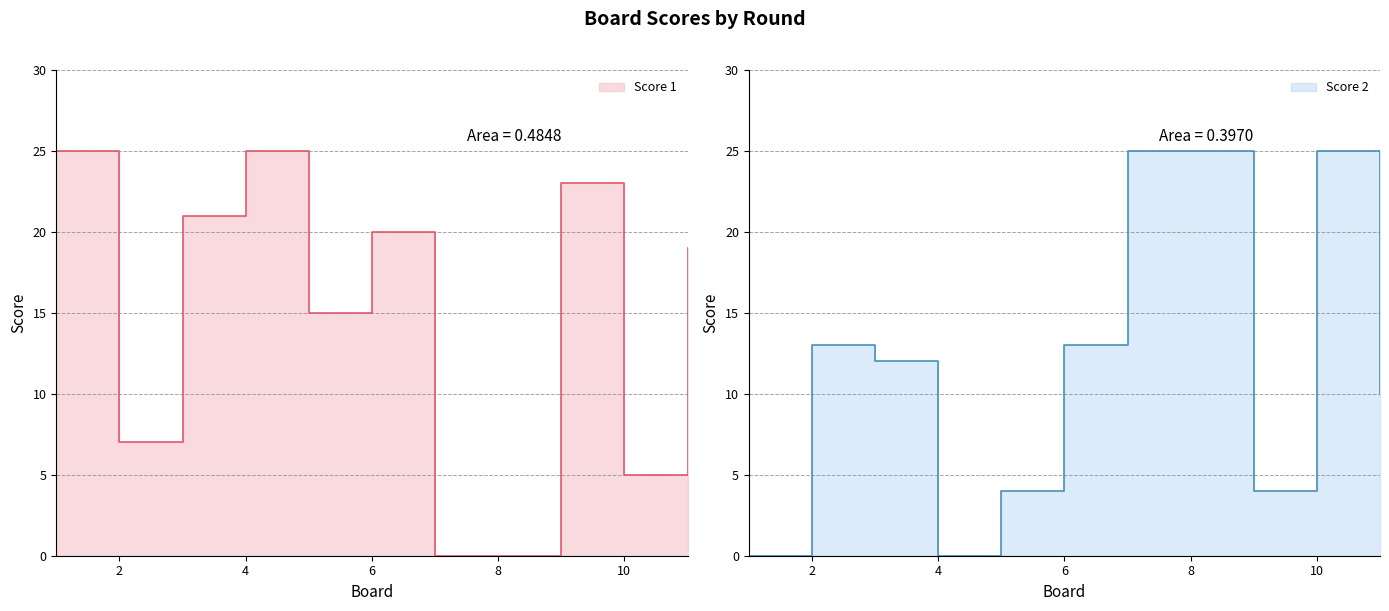

What is the sum of the Score 2 values at 9 and 10?

29